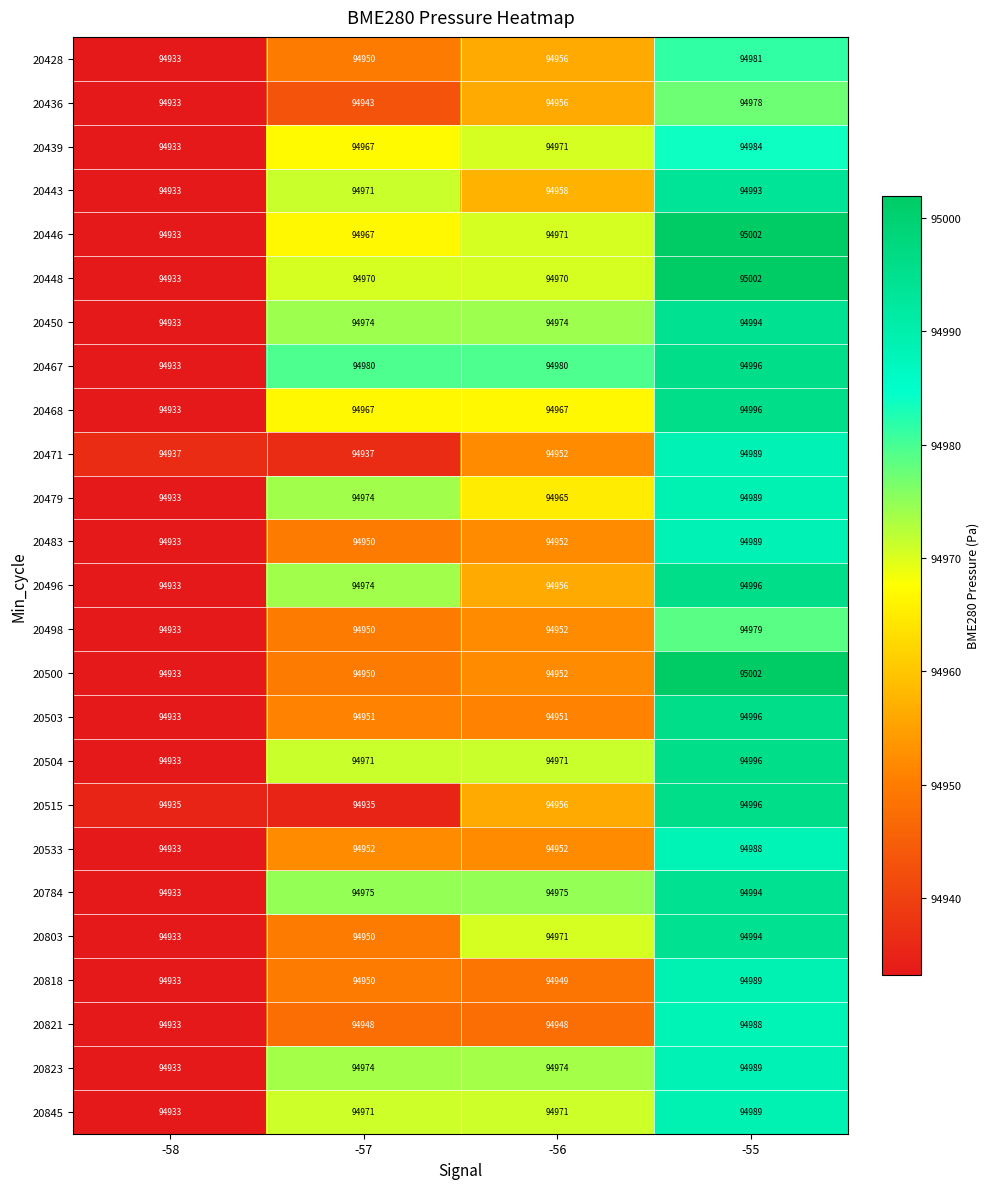

What is the spread (max minus min) of values at -57?

45